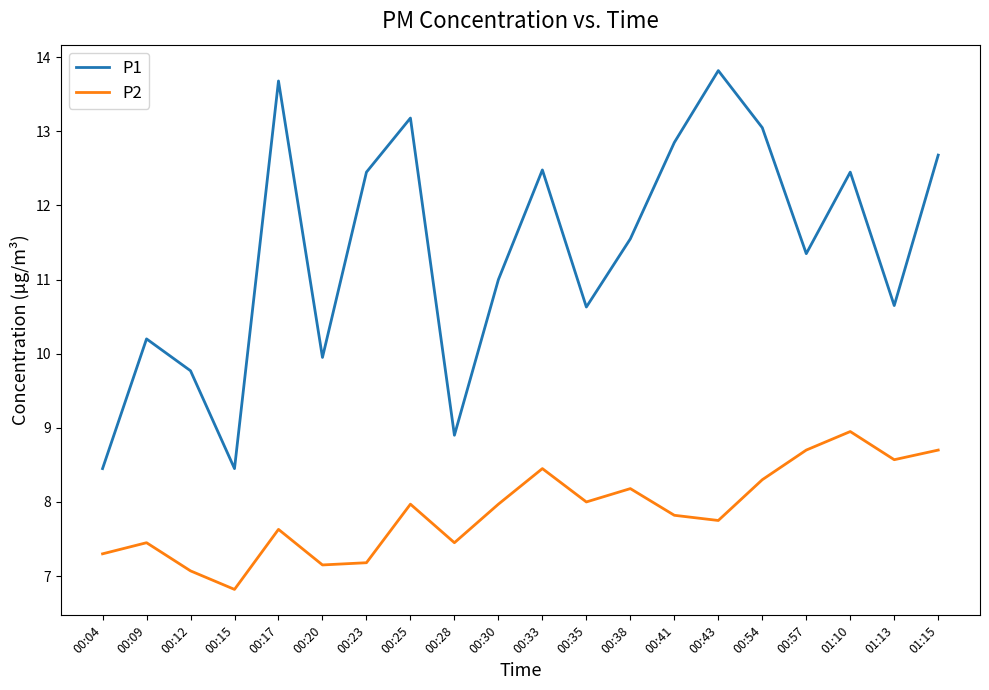

What is the highest value of the P1 series?

13.8